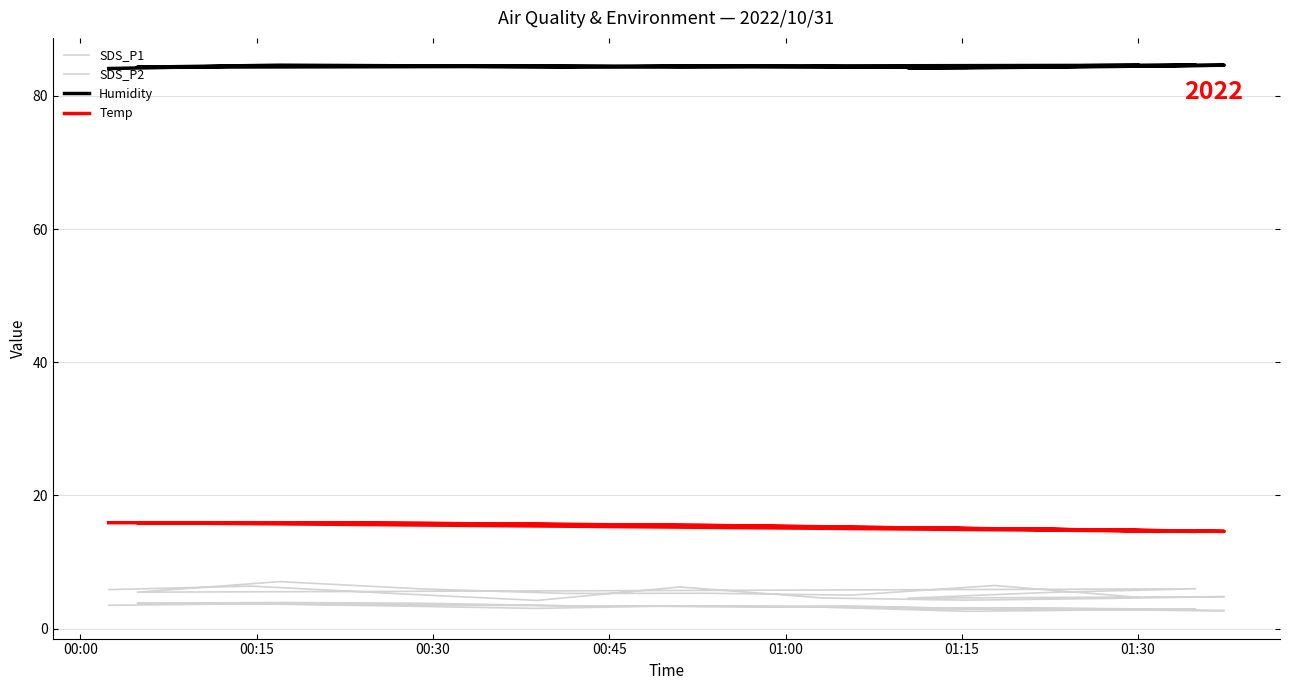

Where is the first local minimum for SDS_P1?

00:45